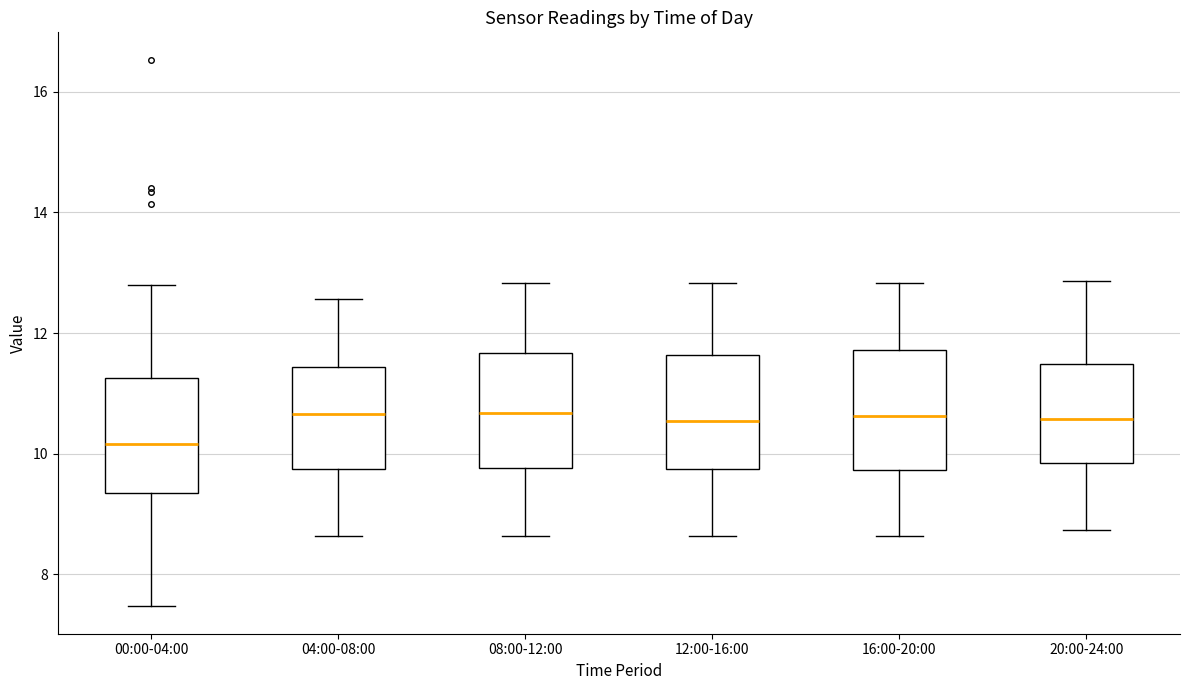

Where is the lower edge of the box for 04:00-08:00 on the y-axis? The values are not printed on the chart, so give them approximately, as read against the axis.

9.8